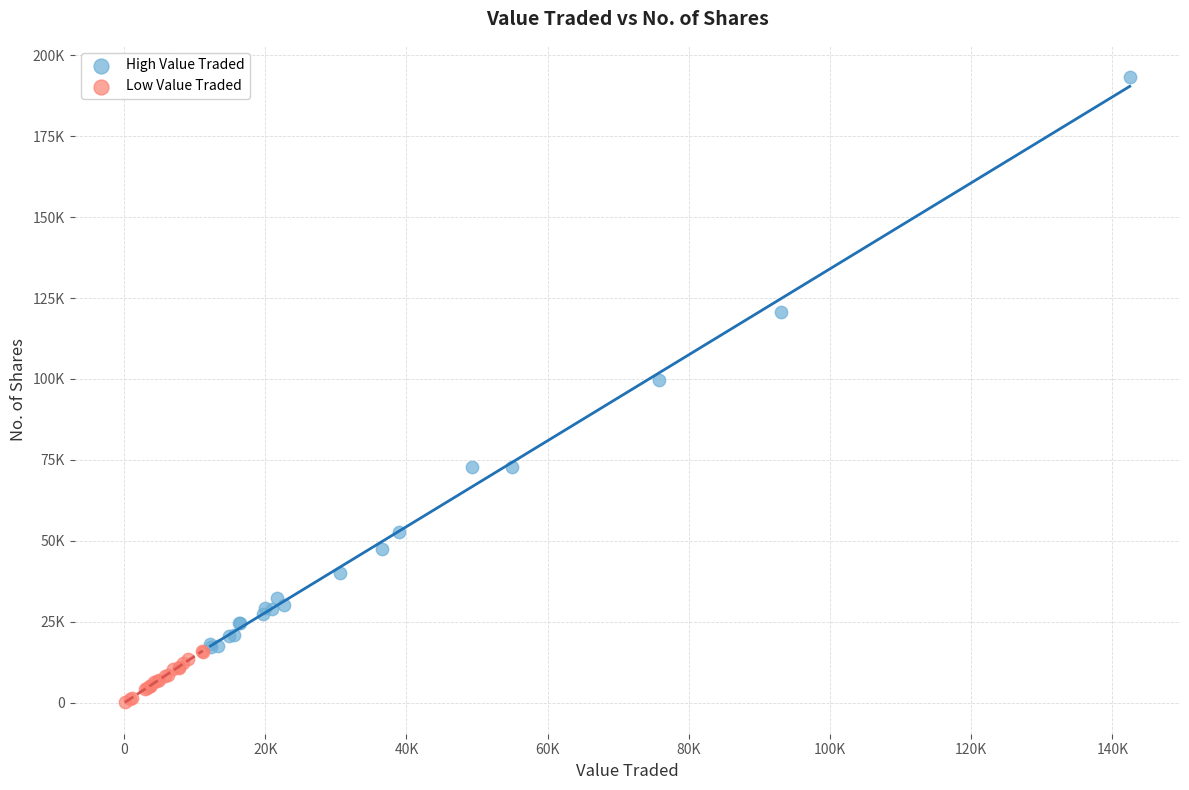

Which series reaches the maximum Y coordinate?

High Value Traded